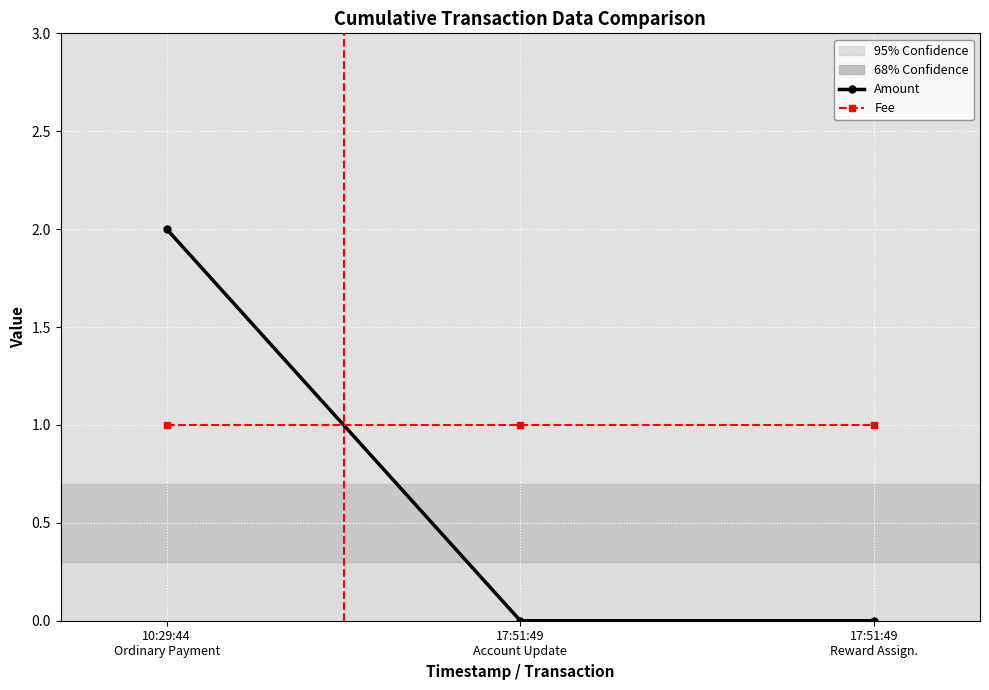

At 17:51:49
Reward Assign., list the series in order from smallest to largest.

Amount, Fee